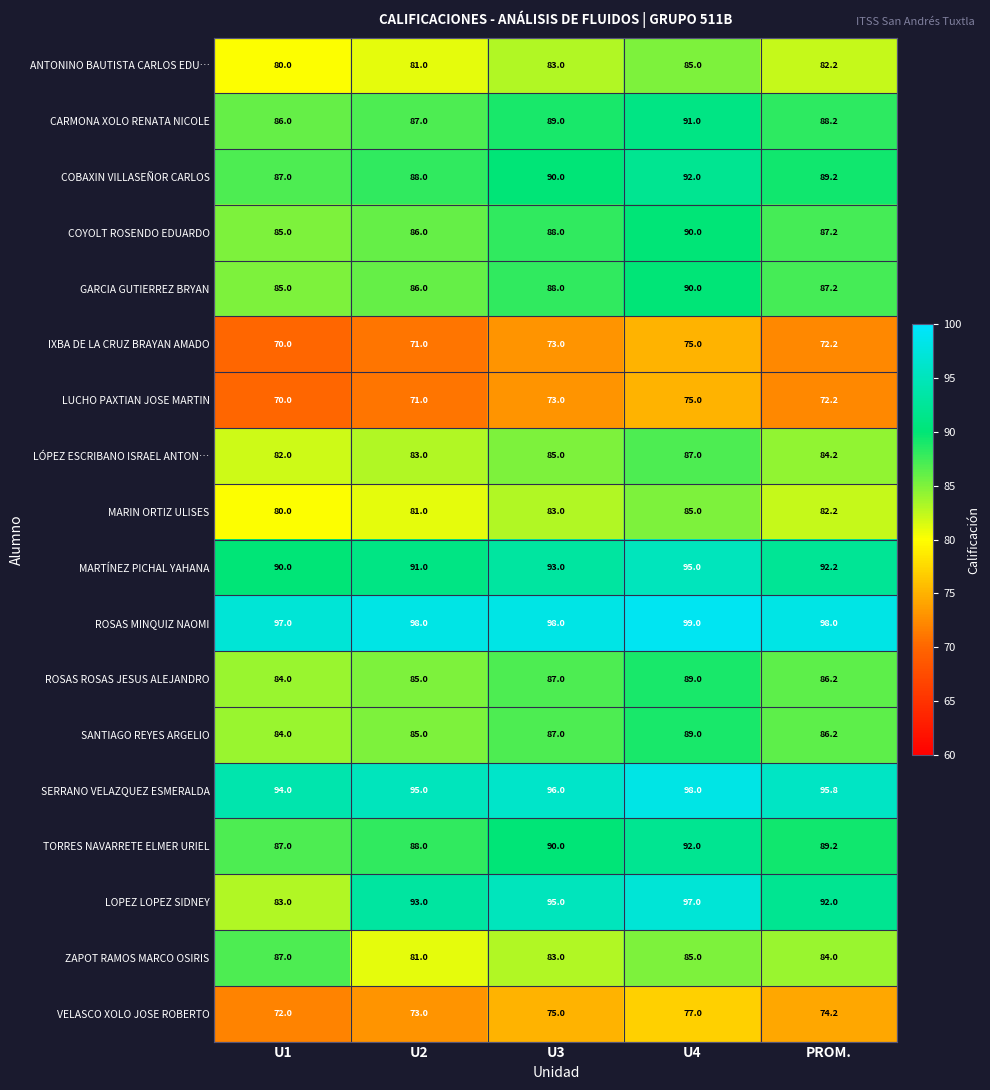

List the labels in order of IXBA DE LA CRUZ BRAYAN AMADO value, largest first.

U4, U3, PROM., U2, U1